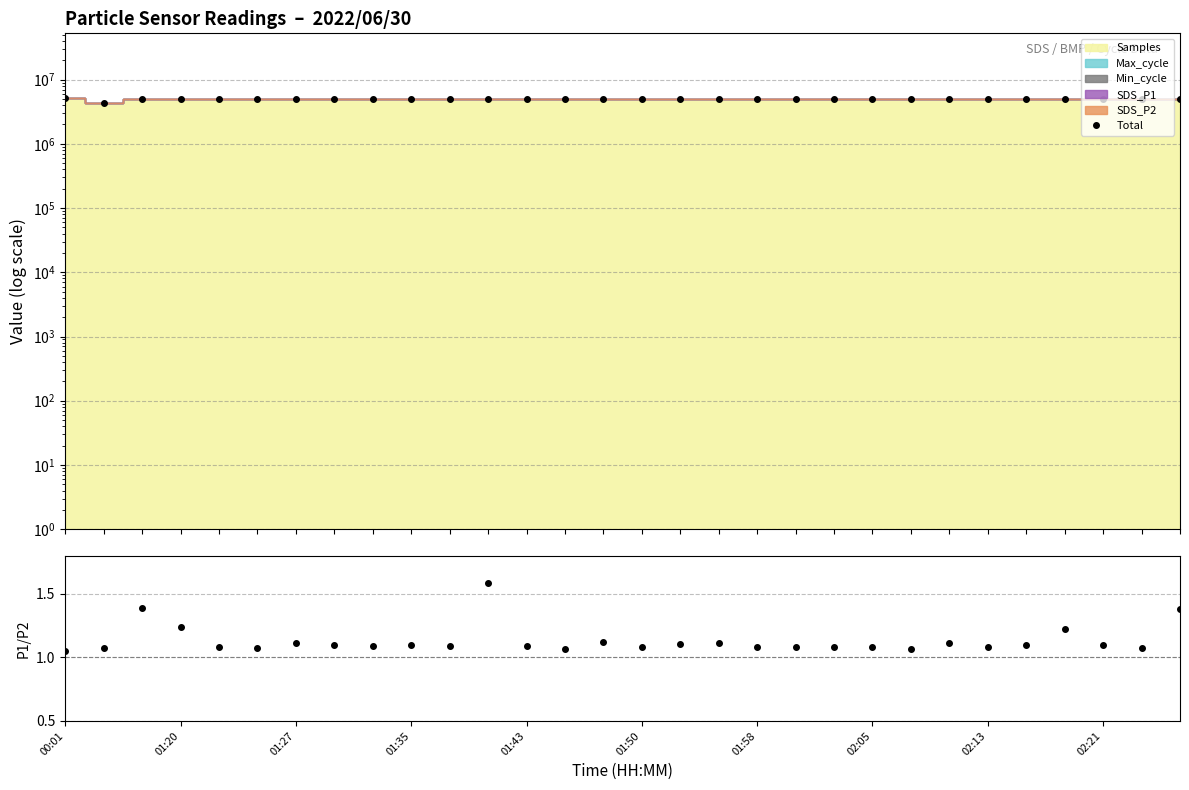

The value of P1/P2 at 29 is 1.4. True or false?

True